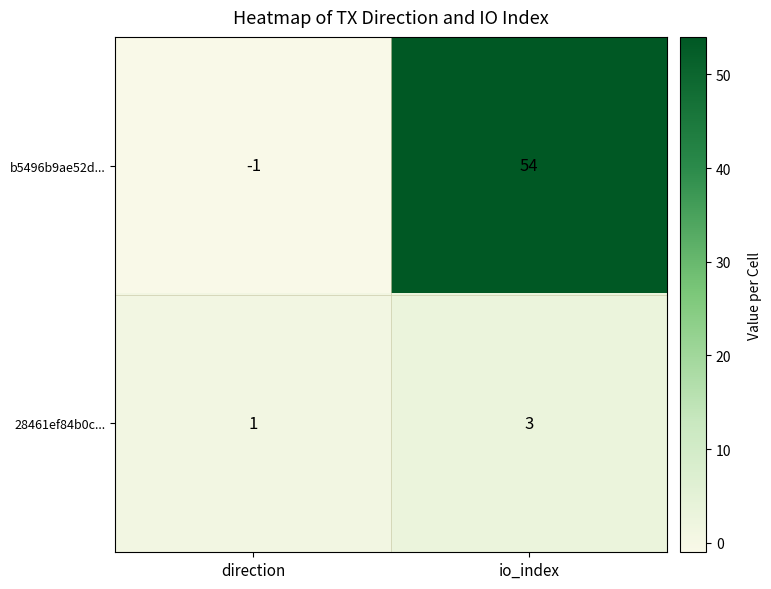

Reading right to left, list all the values displayed in this chart.

b5496b9ae52d...: 54	-1
28461ef84b0c...: 3	1